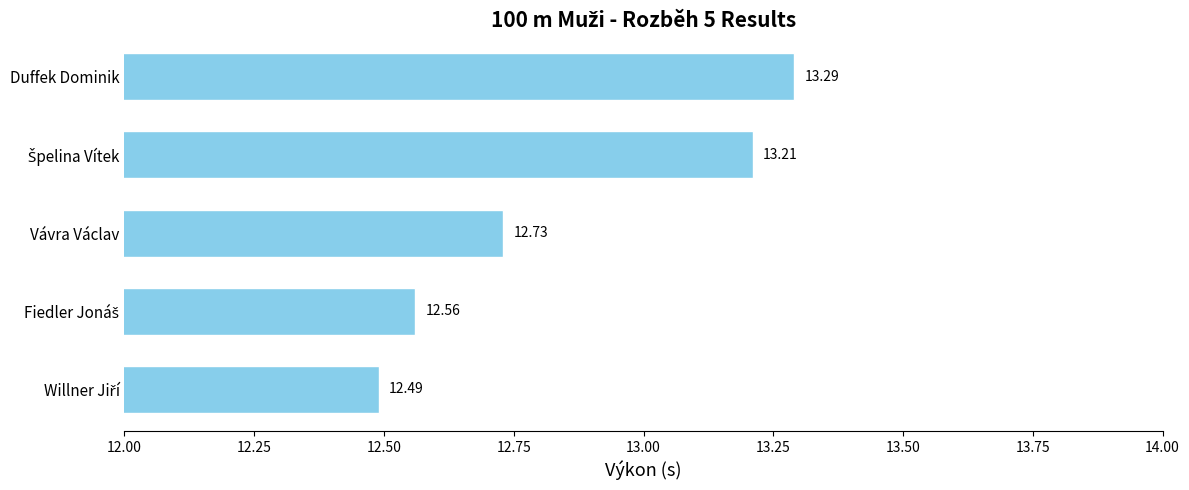

Which category has the highest value across all series?

Duffek Dominik